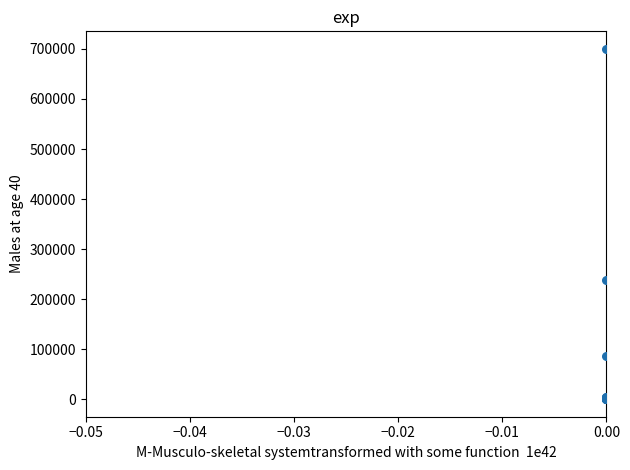

What Y value in the scatter plot is closest to 350099?

237535